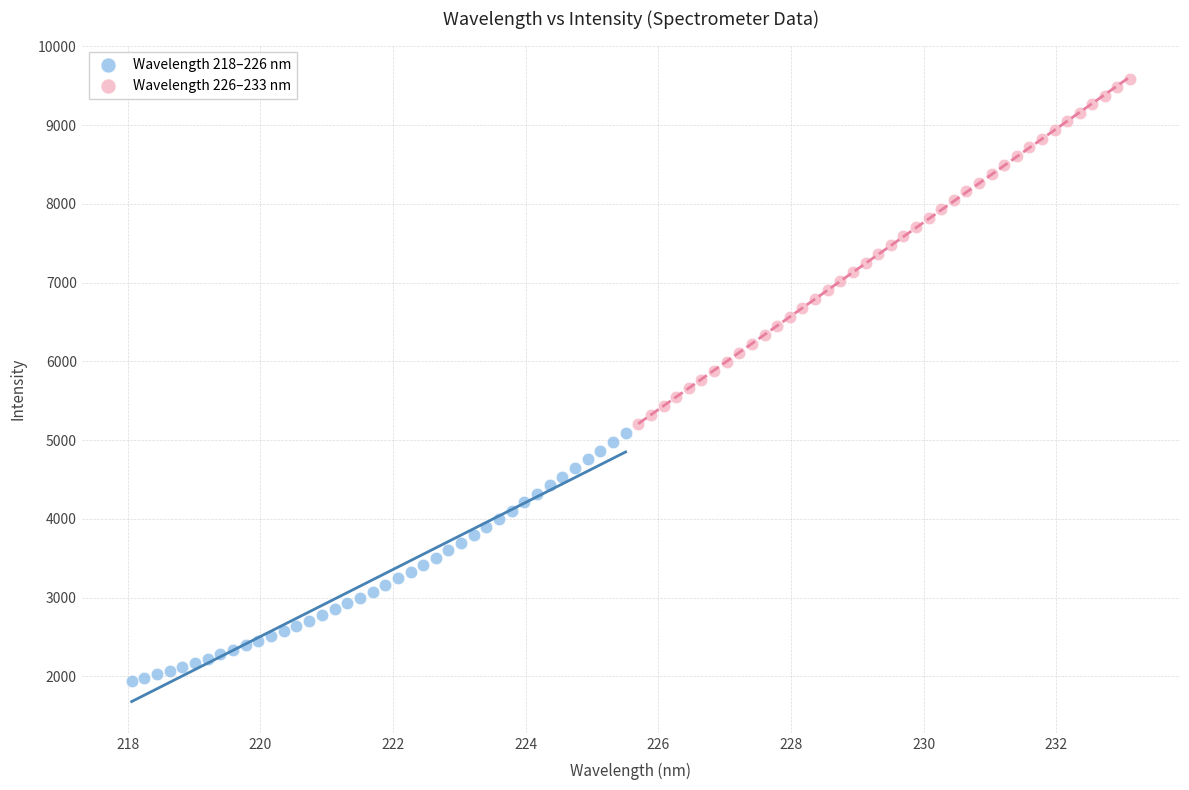

Which series has the widest spread of Y values?

Wavelength 226–233 nm